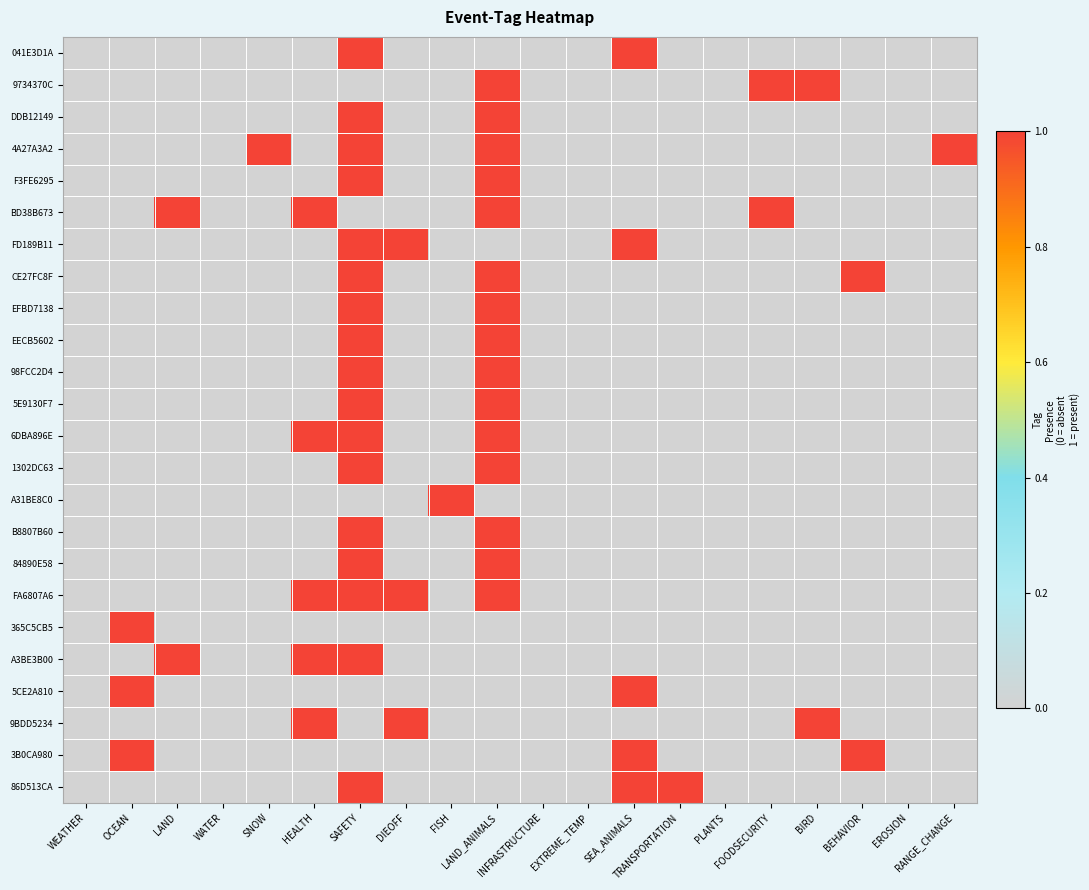

How many data points does each series have?

20